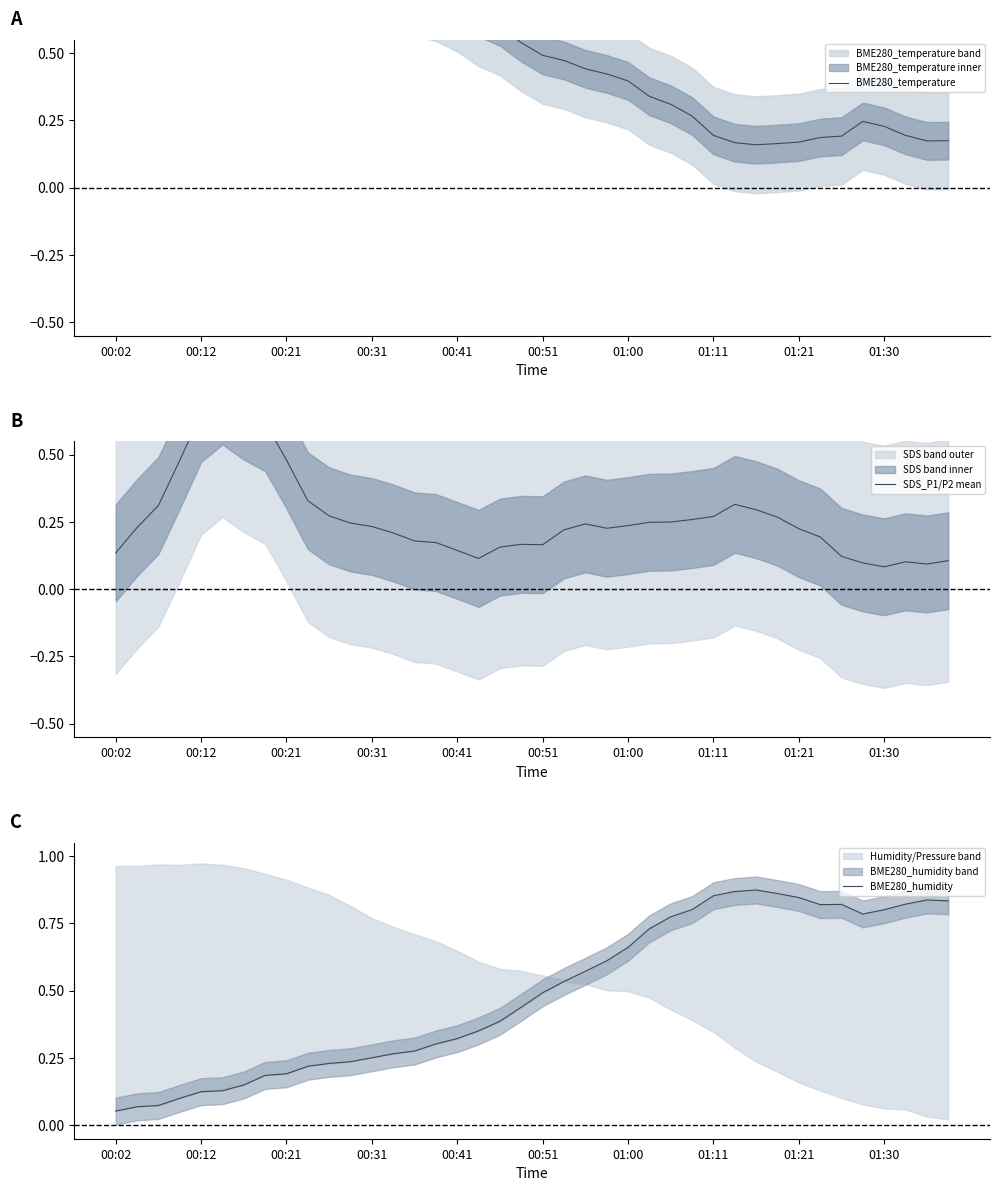

Which series changed the most between 00:02 and 35?

BME280_humidity